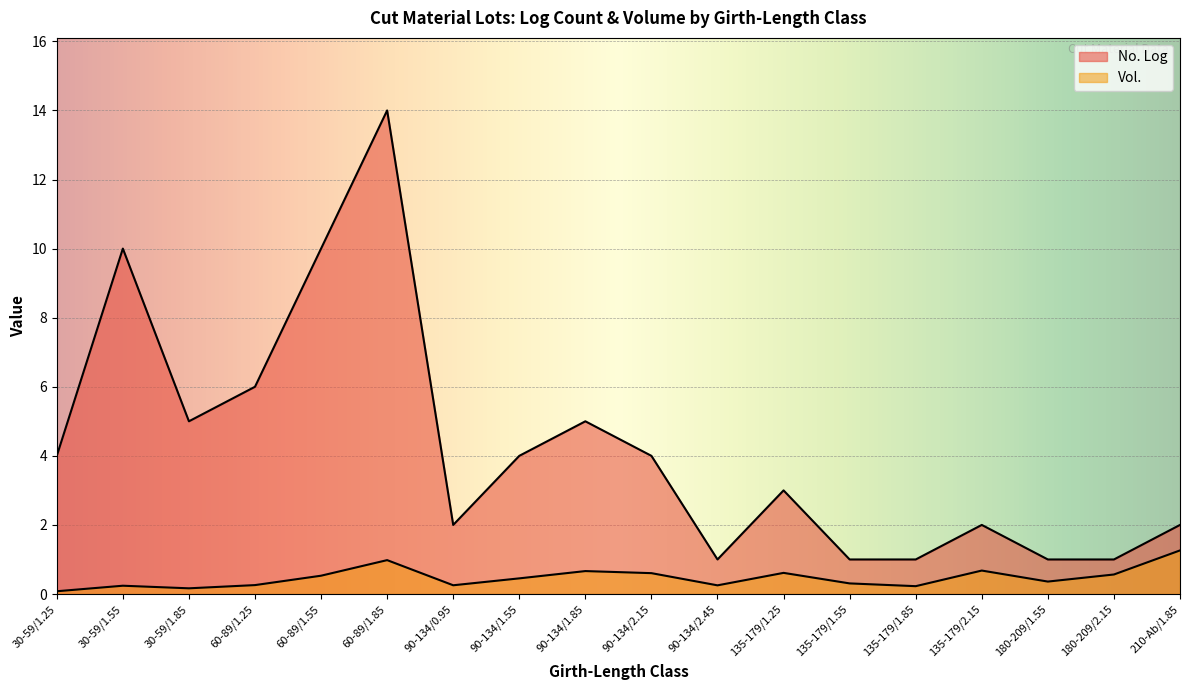

How many lines are shown in the chart?

2